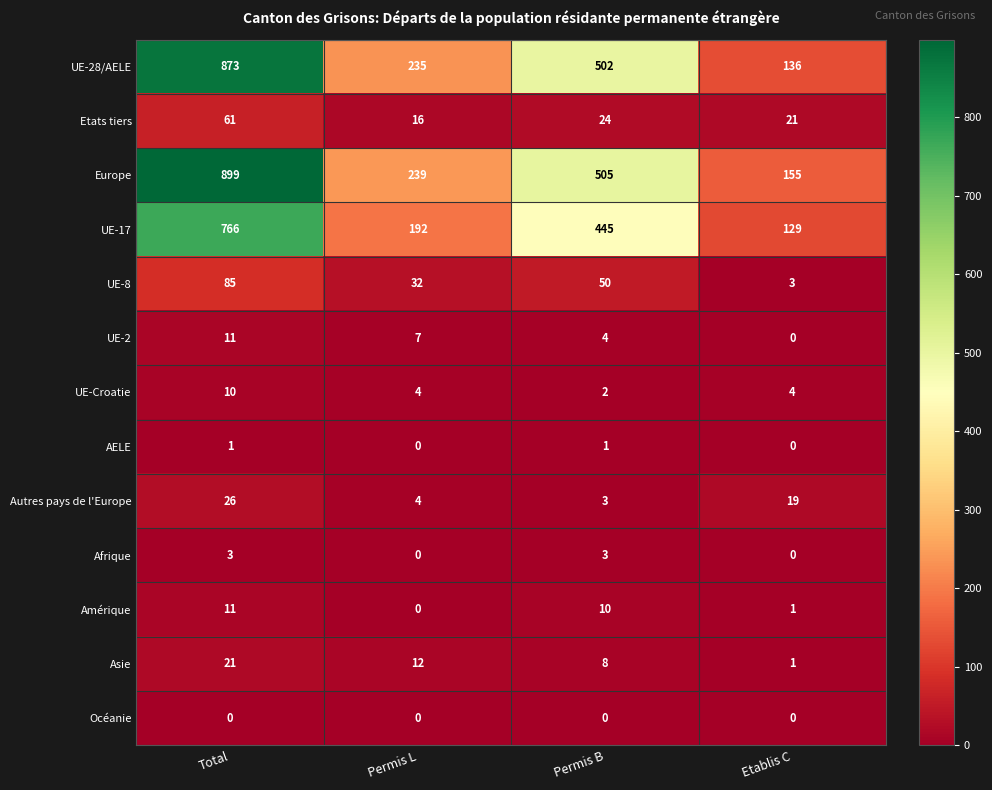

True or false: UE-17 has a value of 230 at Etablis C.

False